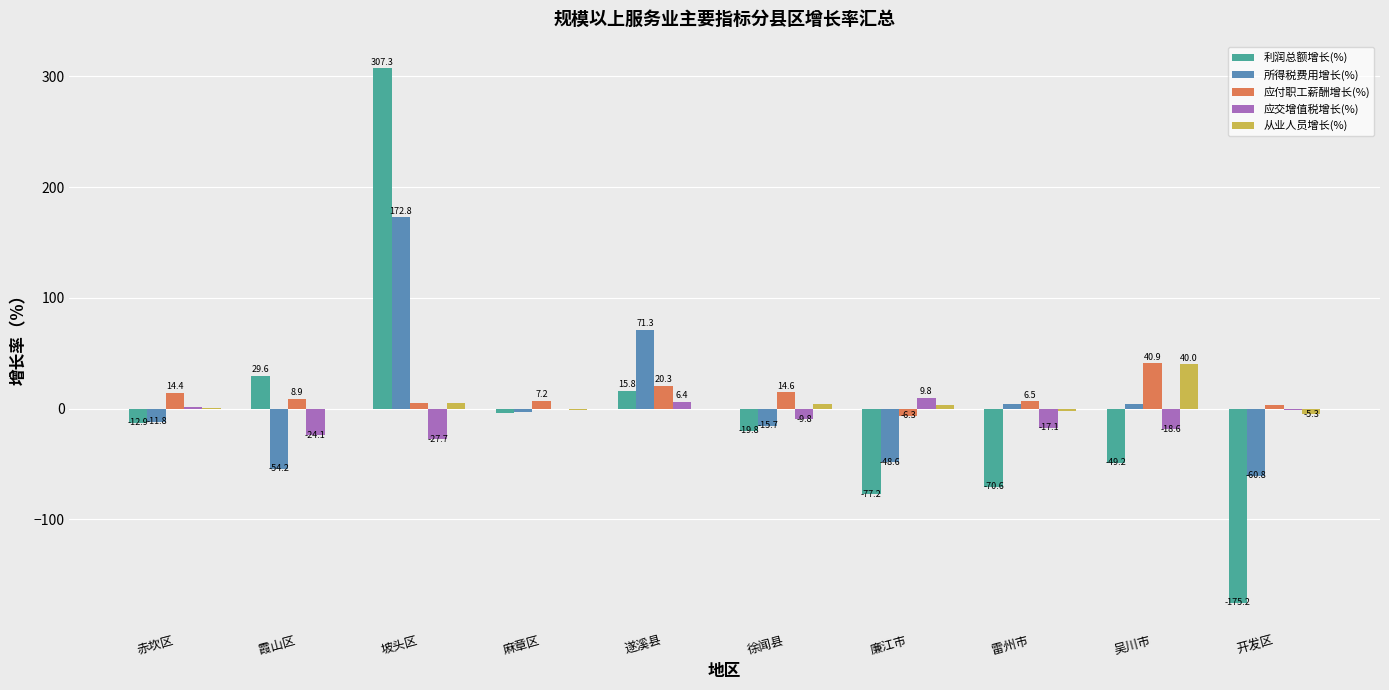

At which label does 从业人员增长(%) first exceed 0?

赤坎区